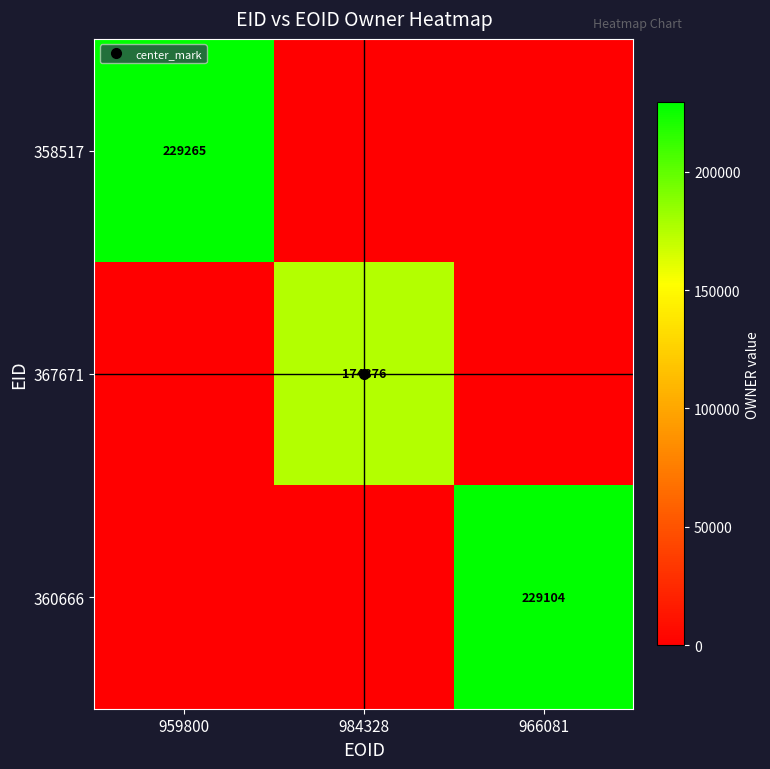

Which series has the widest spread of values?

358517